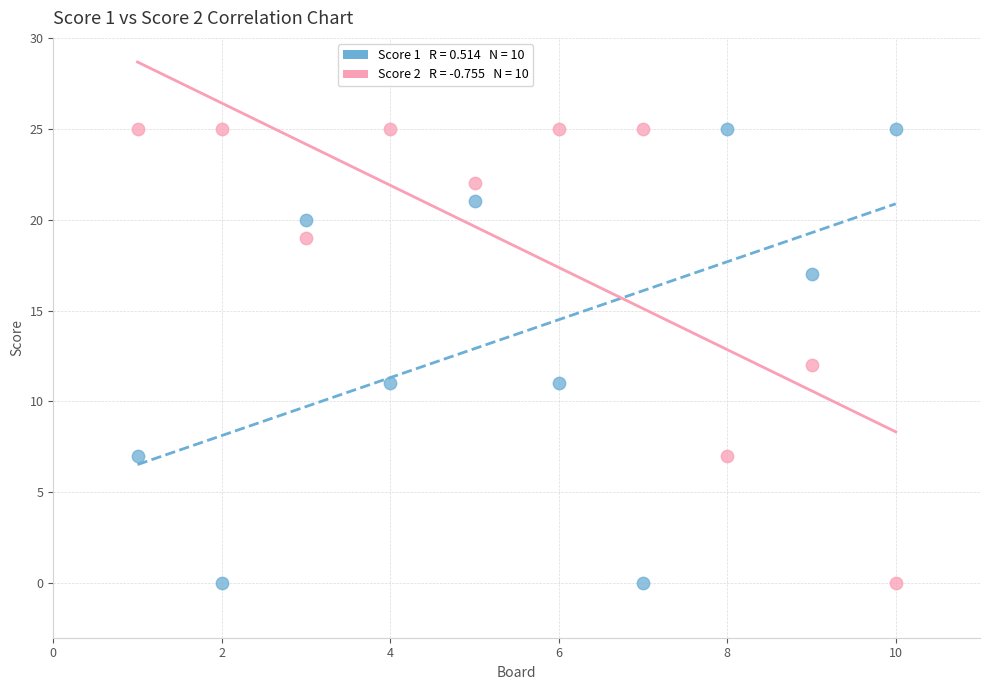

Across all data points, what is the range of X values (max minus min)?

9